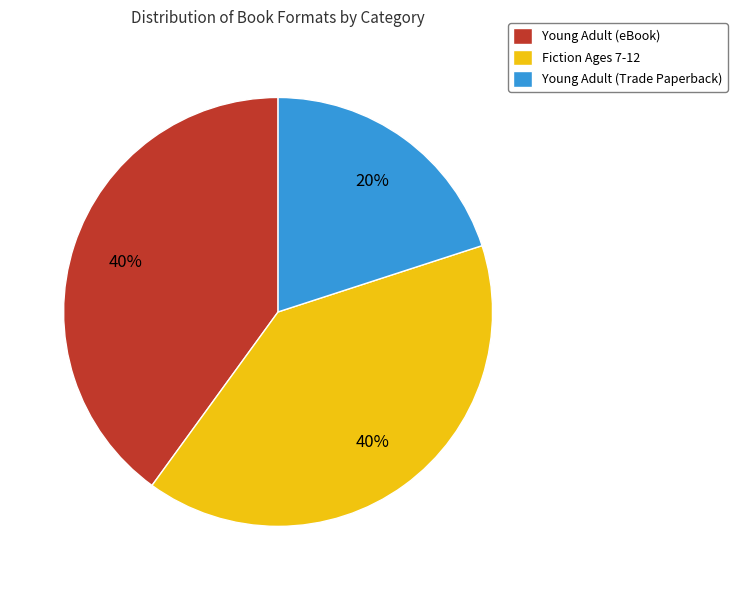

The Young Adult (Trade Paperback) slice represents 20% of the pie. True or false?

True